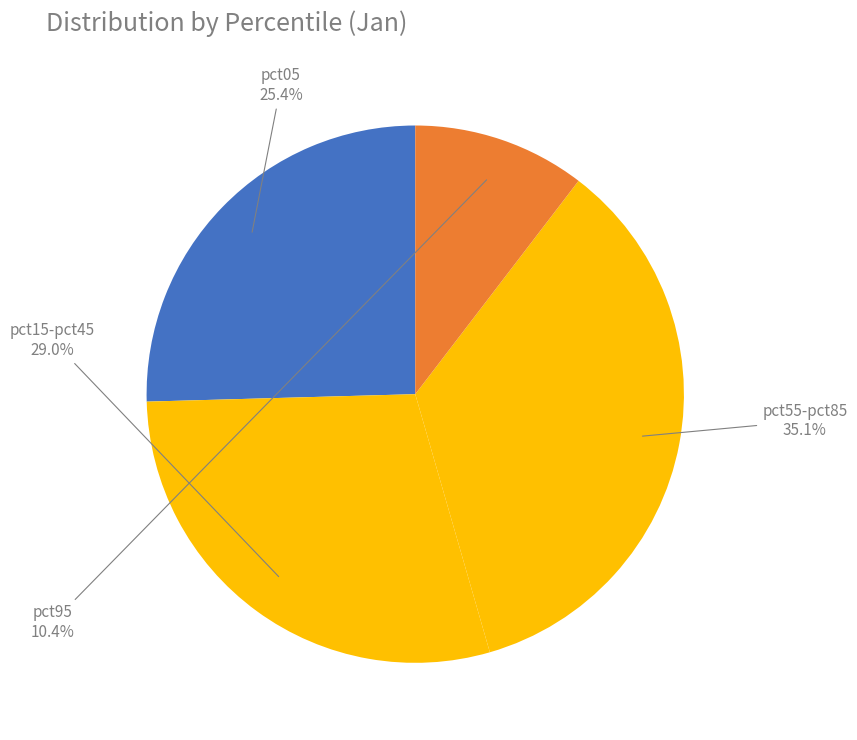

How many segments does this pie chart have?

4